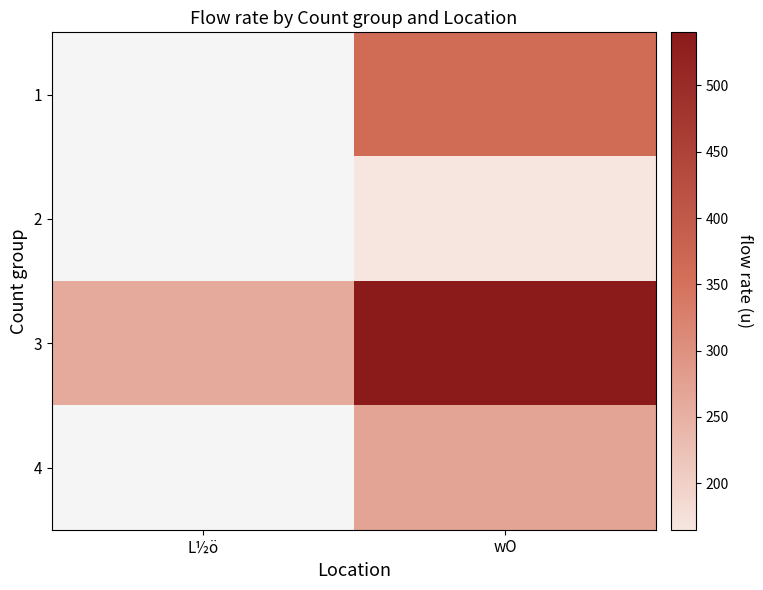

How many 3 values are between 260 and 540?

2